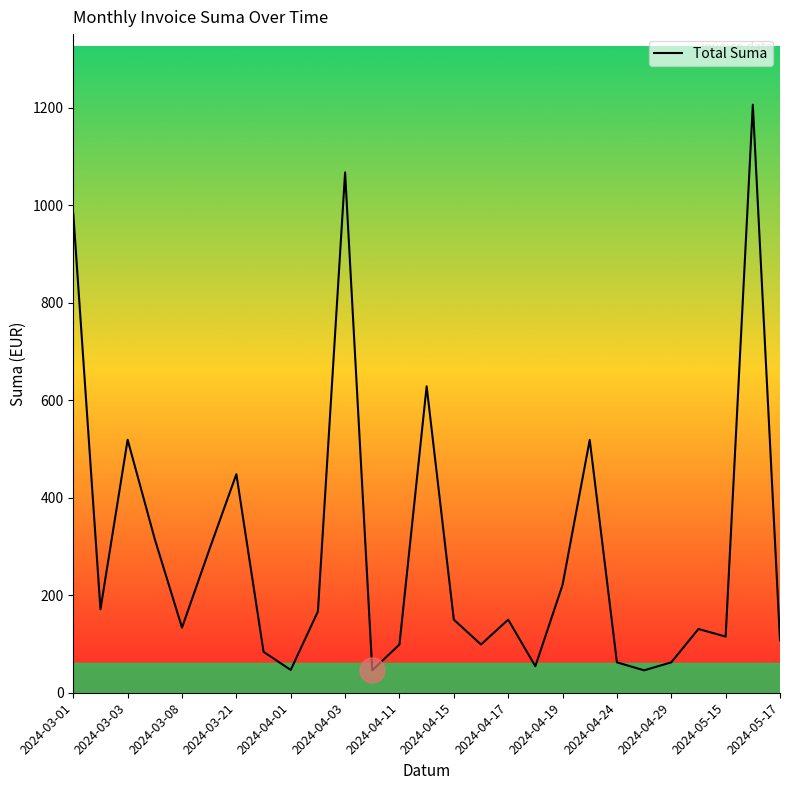

What is the smallest value displayed?

46.0